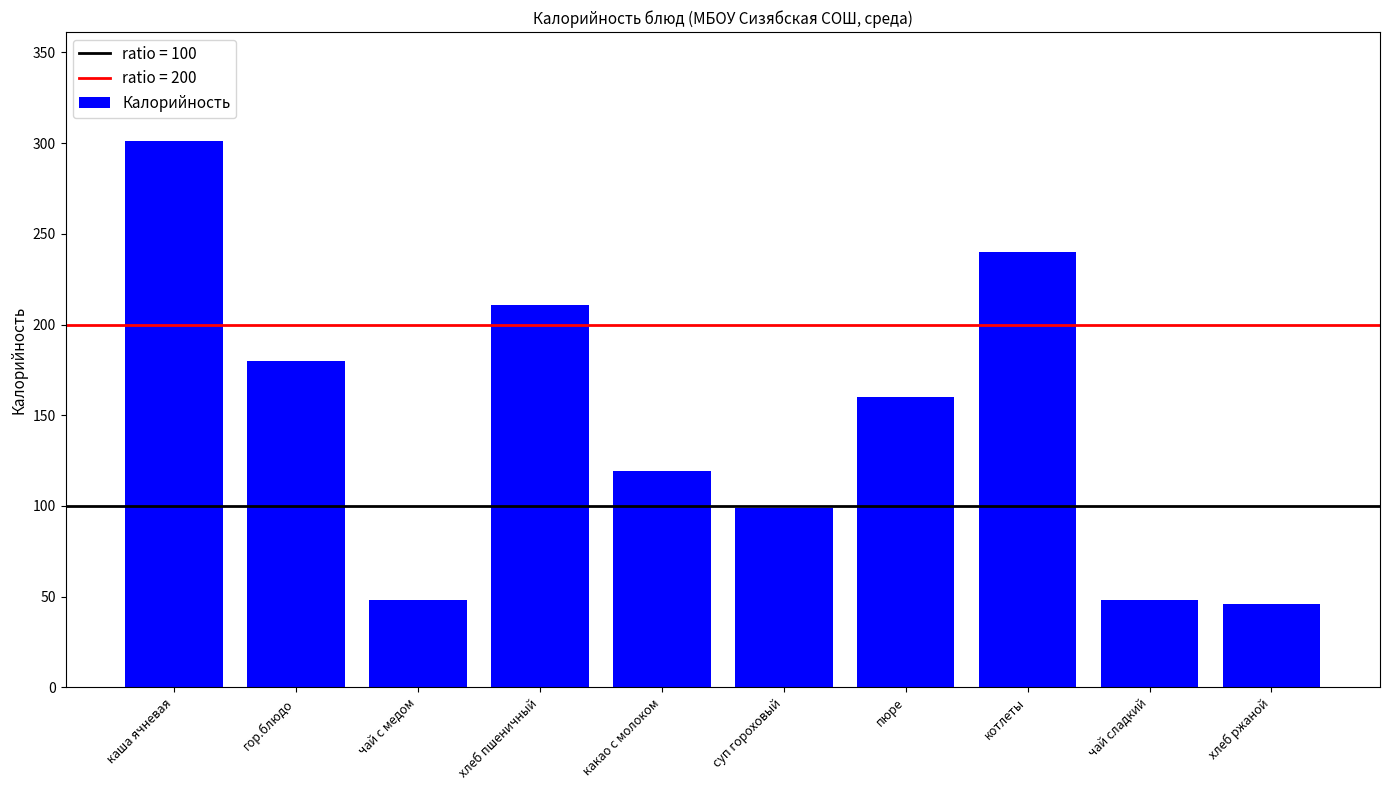

What is the difference between the maximum and minimum values?

255.0